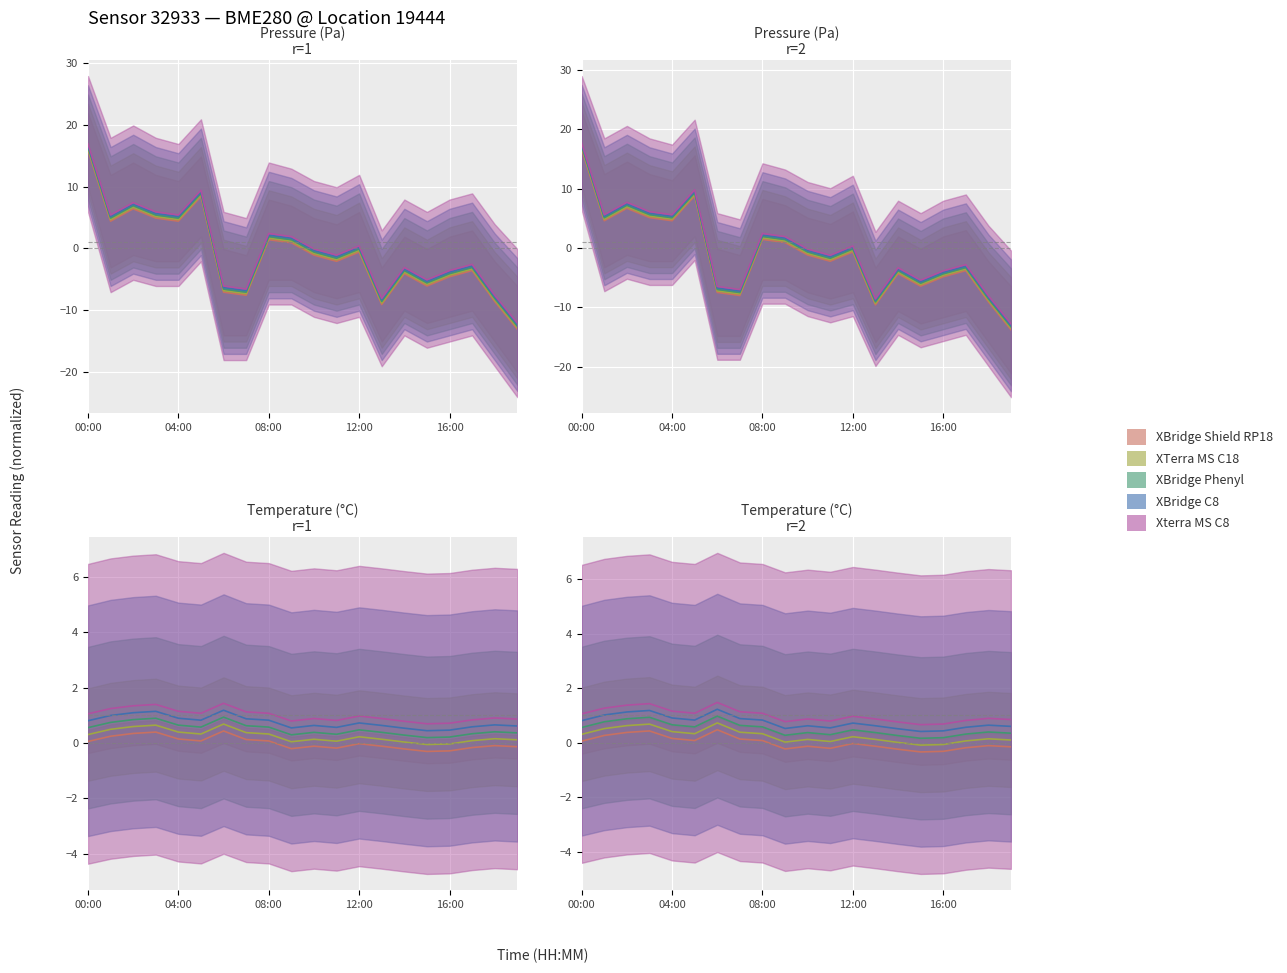

Between 05:00 and 04:00, which is larger?

05:00